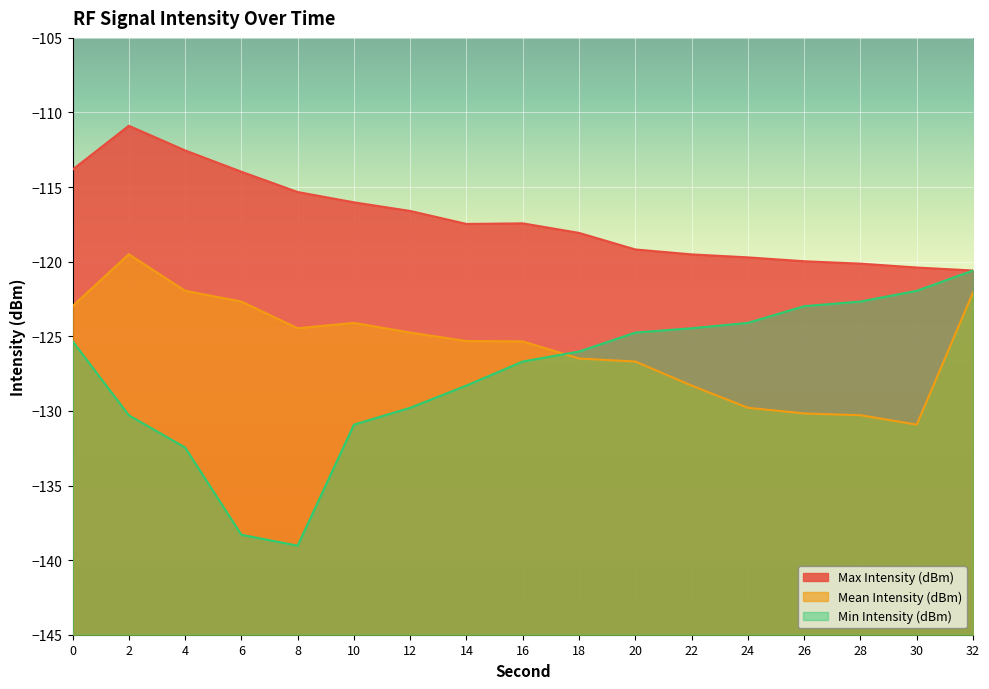

What is the difference between the maximum and minimum values in the Mean Intensity (dBm) series?

11.4